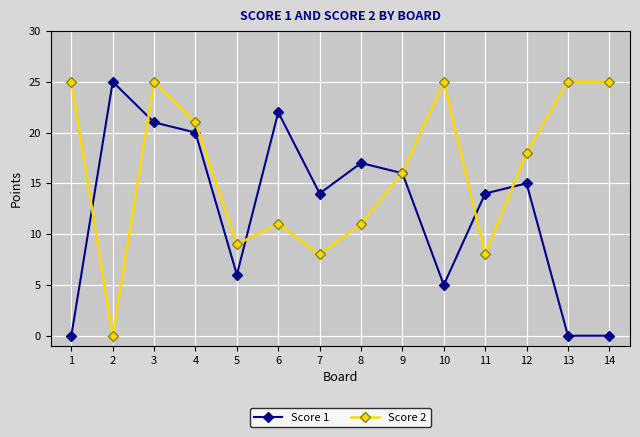

What is the value of the Score 2 point at the 11th from the left?

8